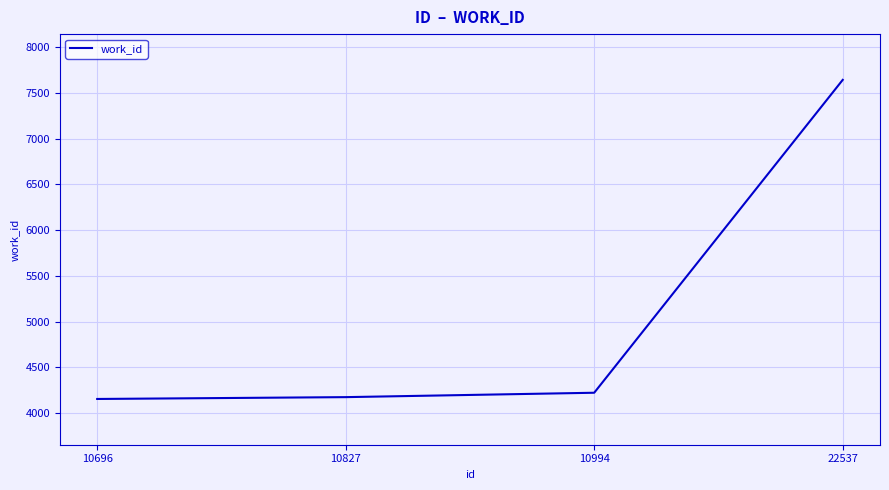

Which category has the highest value across all series?

22537